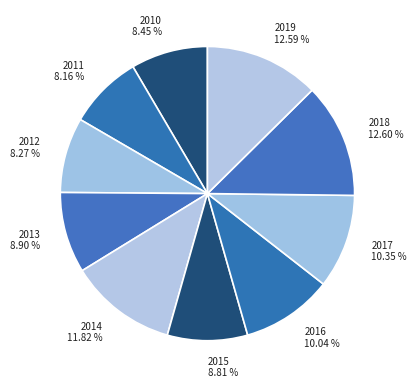

Combined, what portion of the pie is 2010 and 2011?

16.6%